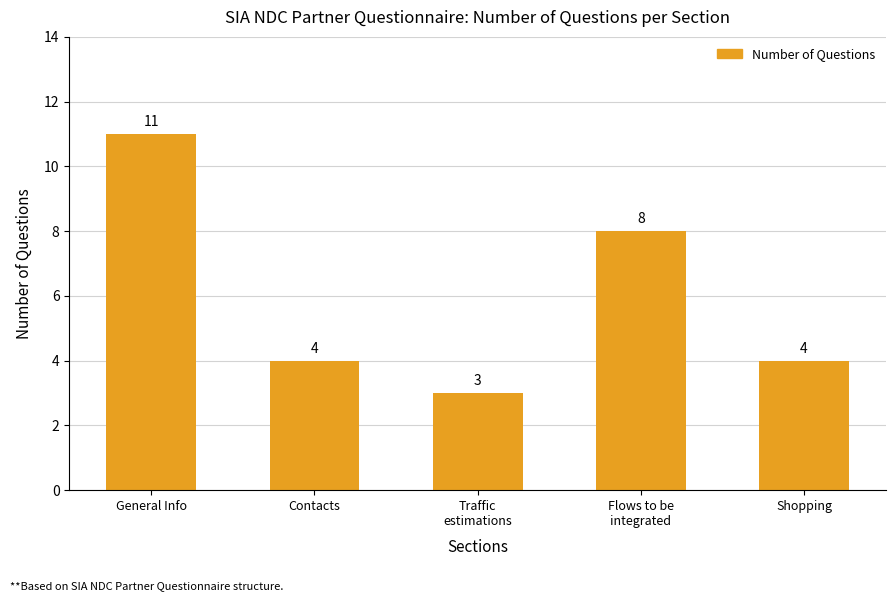

What is the greatest value displayed?

11